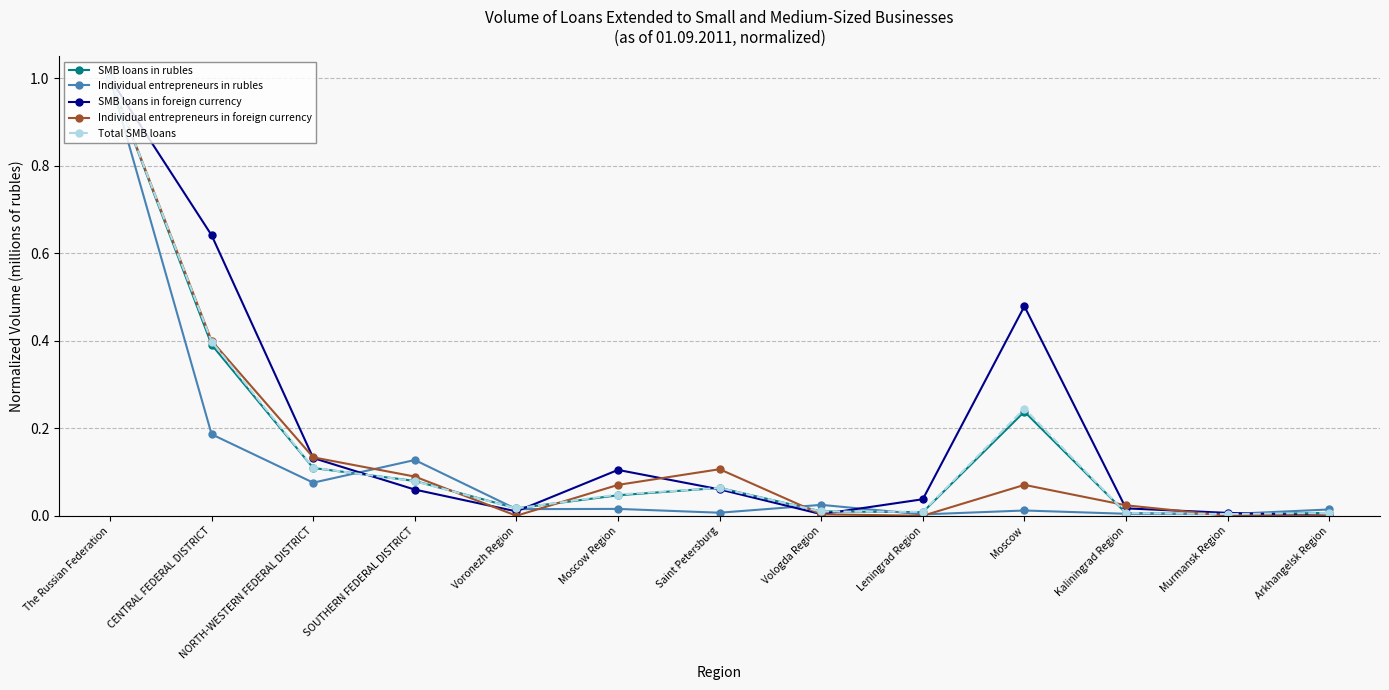

The value of SMB loans in foreign currency at NORTH-WESTERN FEDERAL DISTRICT is 0.1. True or false?

True